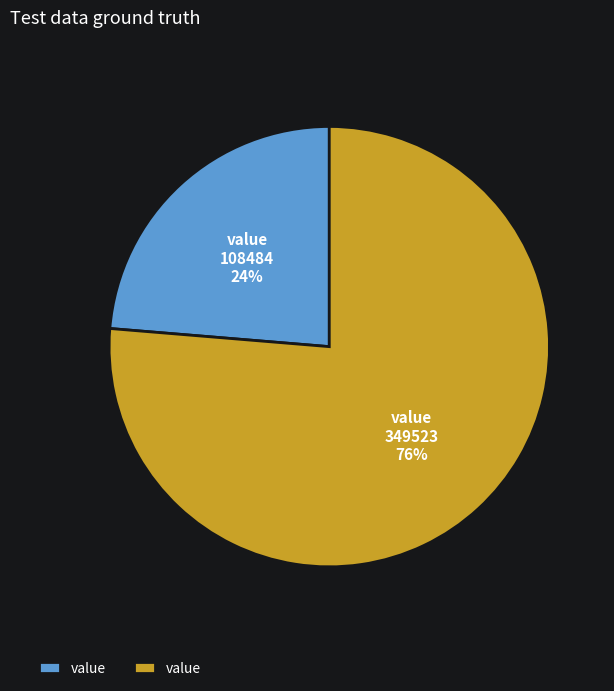

To the nearest percent, what is the average slice percentage?

50%